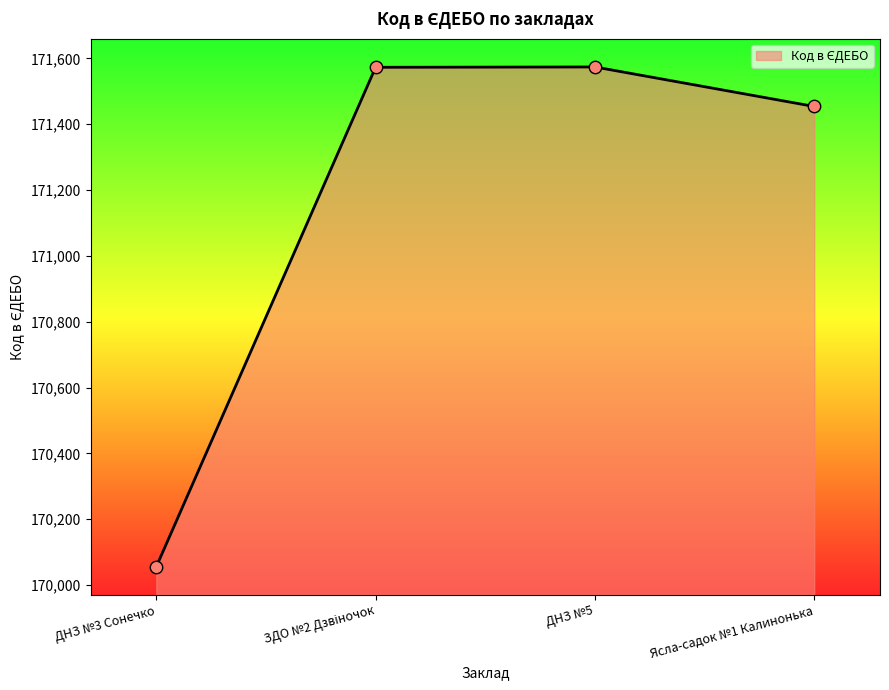

Approximately how many times larger is the value at Ясла-садок №1 Калинонька compared to ДНЗ №5?

1.0